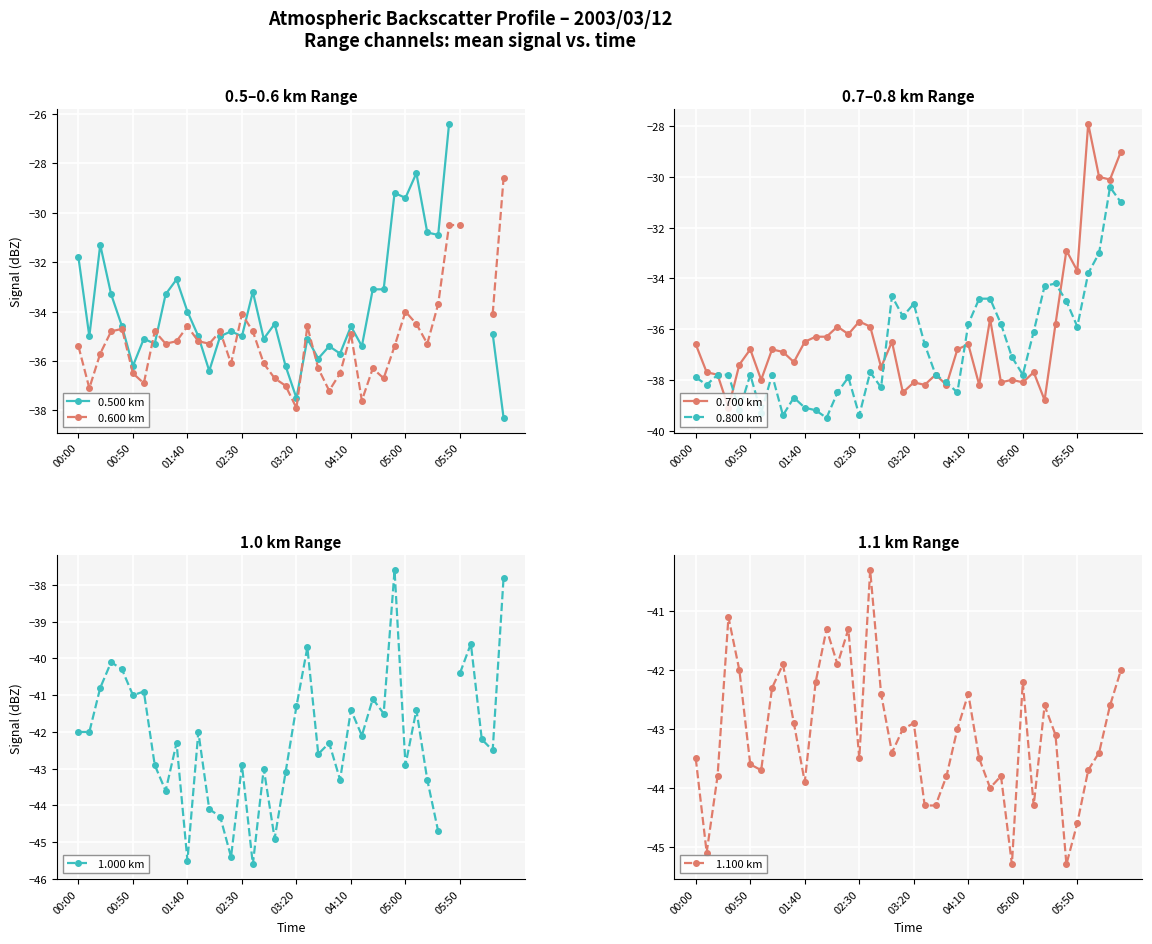

What is the average value of the 1.100 km series?

-43.1